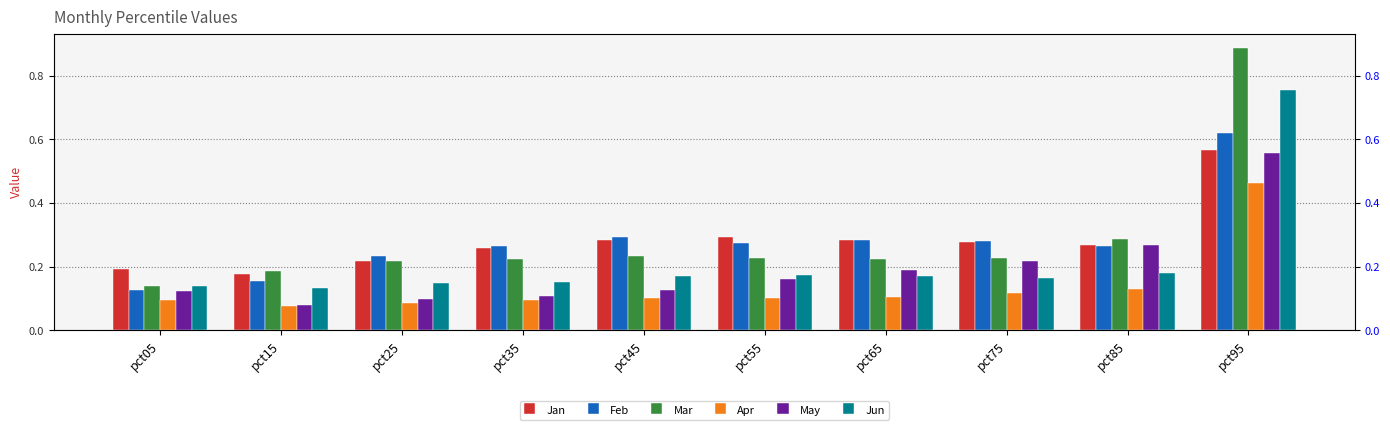

Reading right to left, extract all data points from this chart.

Jan: 0.6	0.3	0.3	0.3	0.3	0.3	0.3	0.2	0.2	0.2
Feb: 0.6	0.3	0.3	0.3	0.3	0.3	0.3	0.2	0.2	0.1
Mar: 0.9	0.3	0.2	0.2	0.2	0.2	0.2	0.2	0.2	0.1
Apr: 0.5	0.1	0.1	0.1	0.1	0.1	0.1	0.1	0.1	0.1
May: 0.6	0.3	0.2	0.2	0.2	0.1	0.1	0.1	0.1	0.1
Jun: 0.8	0.2	0.2	0.2	0.2	0.2	0.2	0.1	0.1	0.1